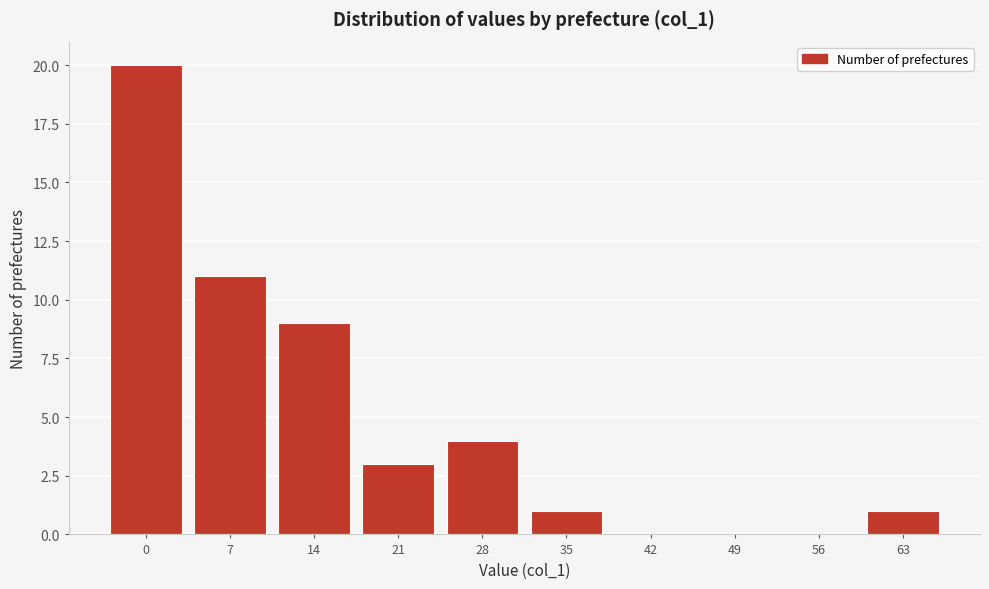

Reading left to right, list all the values displayed in this chart.

0=20	7=11	14=9	21=3	28=4	35=1	42=0	49=0	56=0	63=1